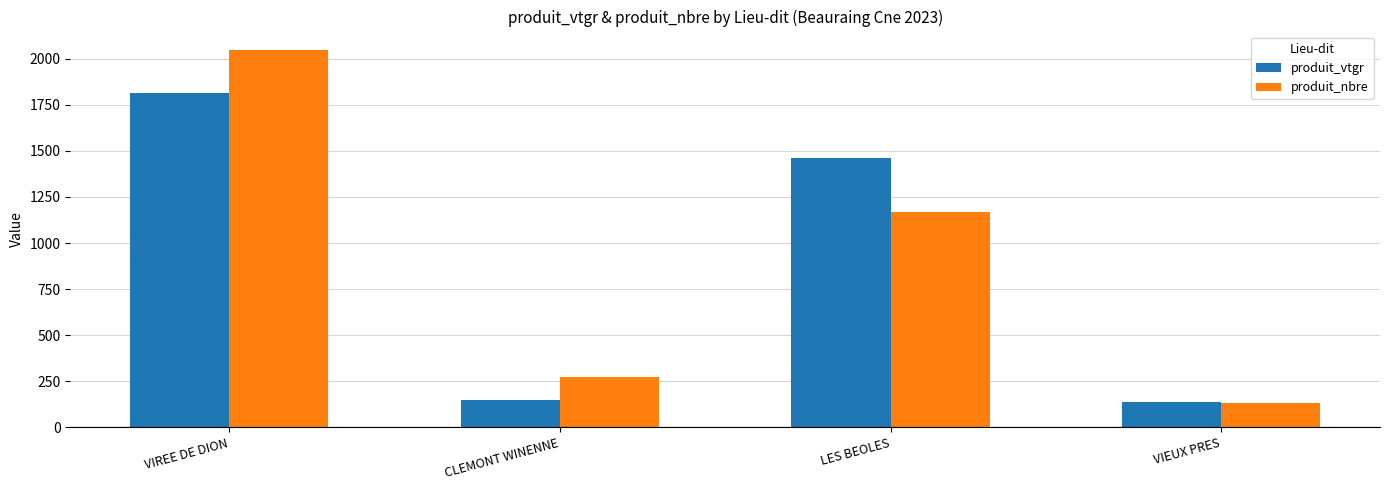

At which label does produit_nbre reach its peak?

VIREE DE DION